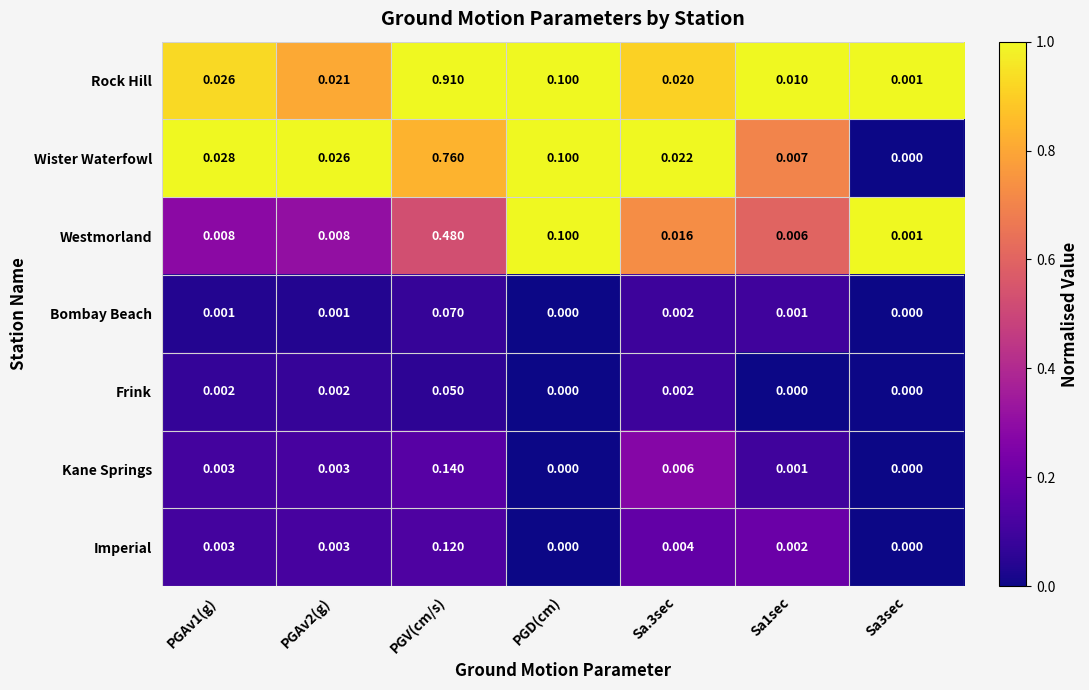

Which series has the largest total across all categories?

Rock Hill